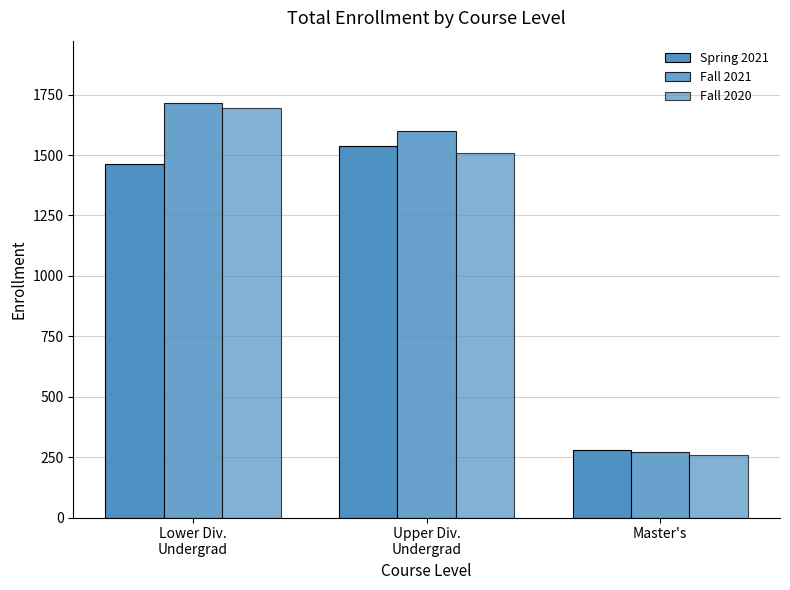

Rank the series at Lower Div.
Undergrad from lowest to highest value.

Spring 2021, Fall 2020, Fall 2021